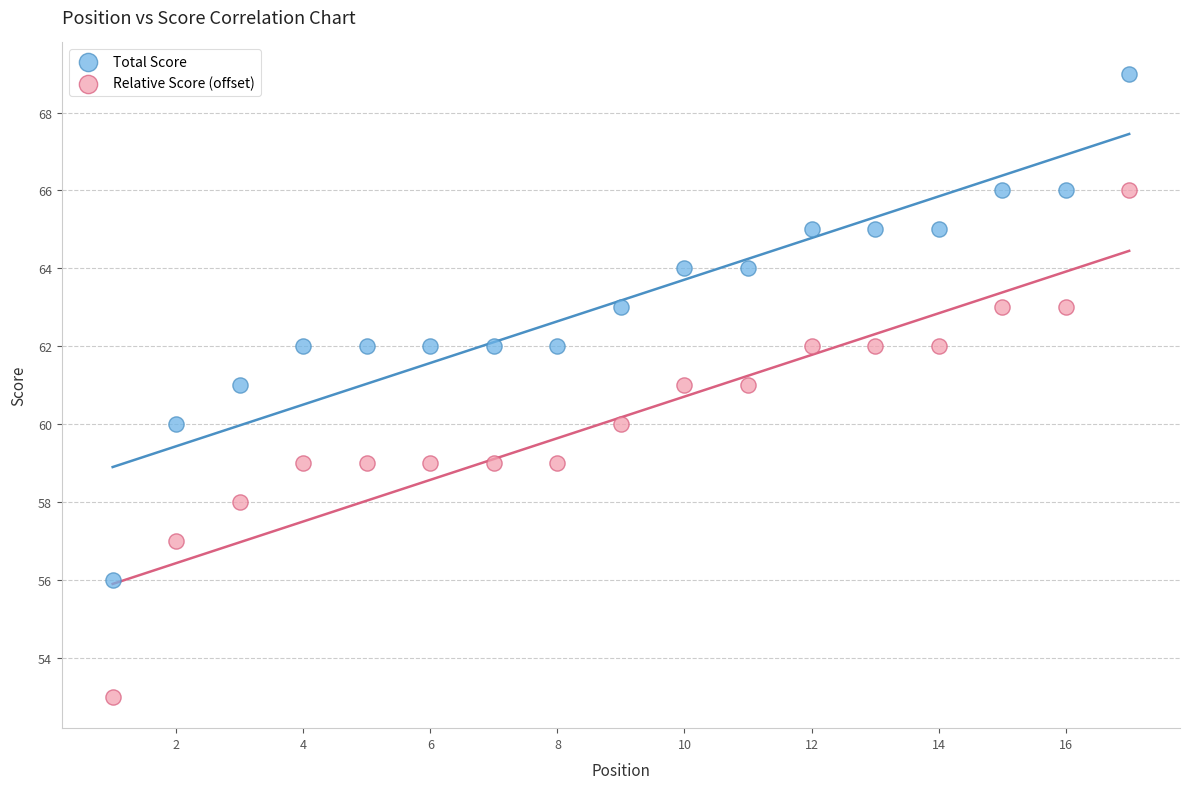

What are all the series names shown in the legend?

Total Score, Relative Score (offset)